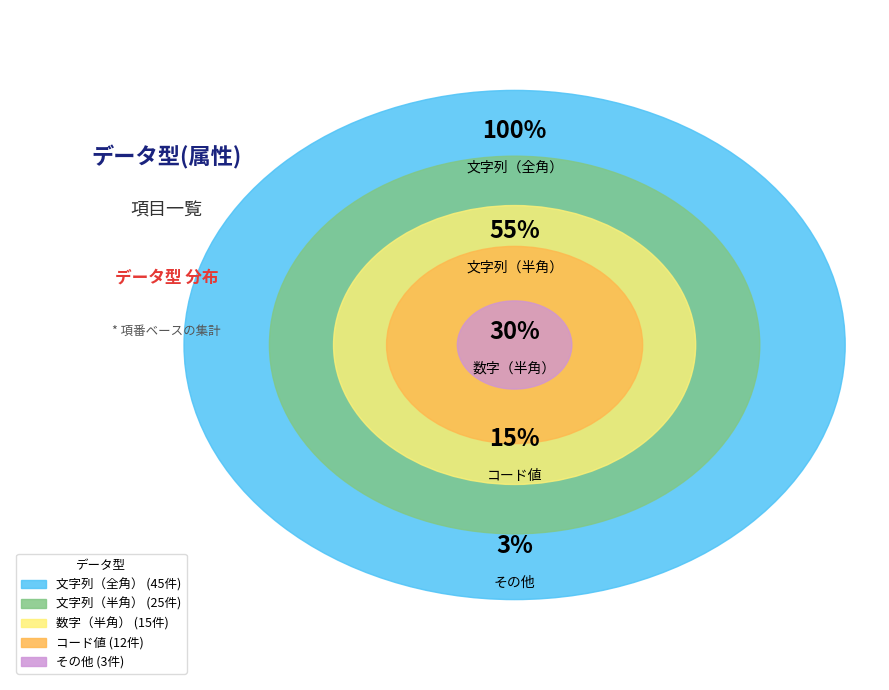

To the nearest percent, what portion does 文字列（全角） represent?

45%